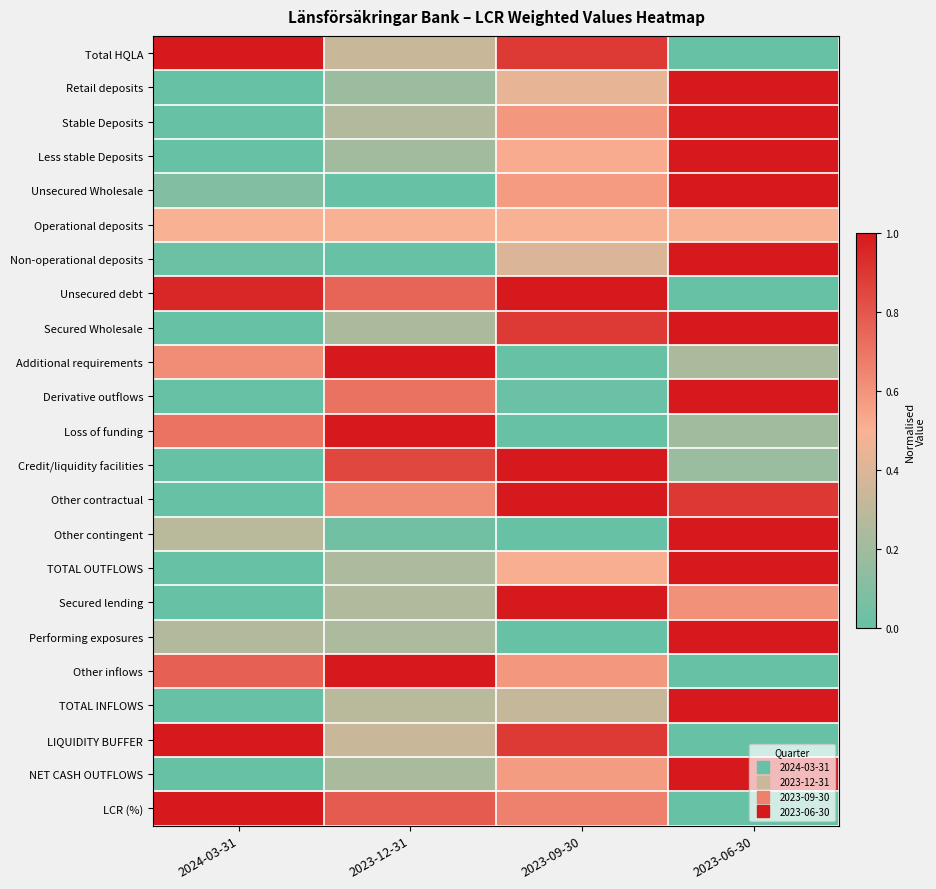

Which series has the widest spread of values?

Total HQLA